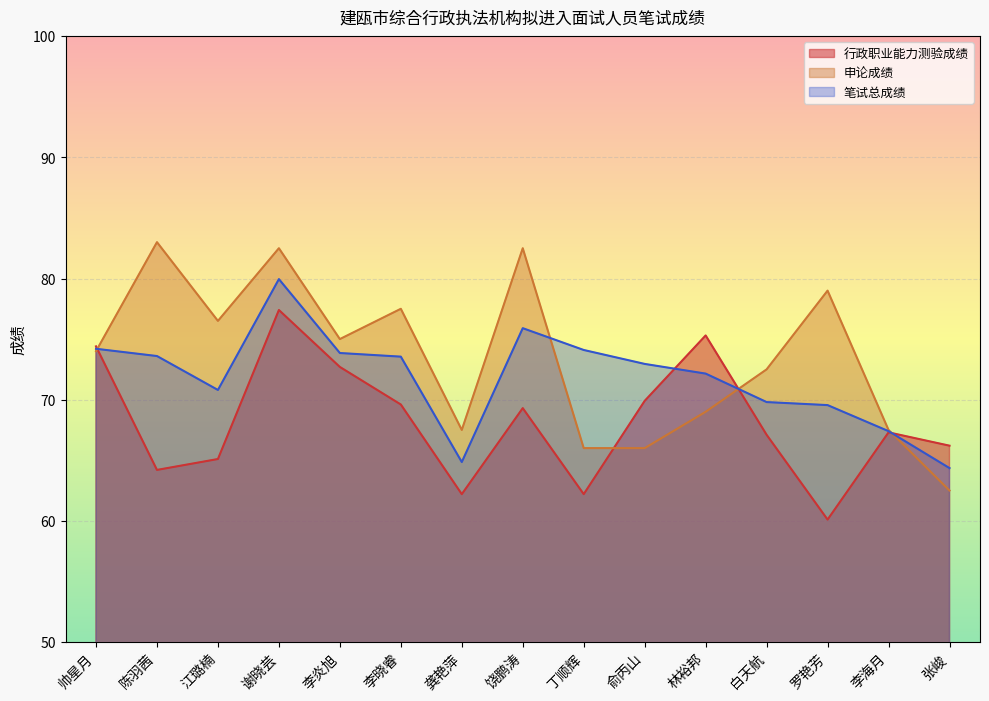

True or false: 行政职业能力测验成绩 has more than 2 points higher than both neighbors.

True